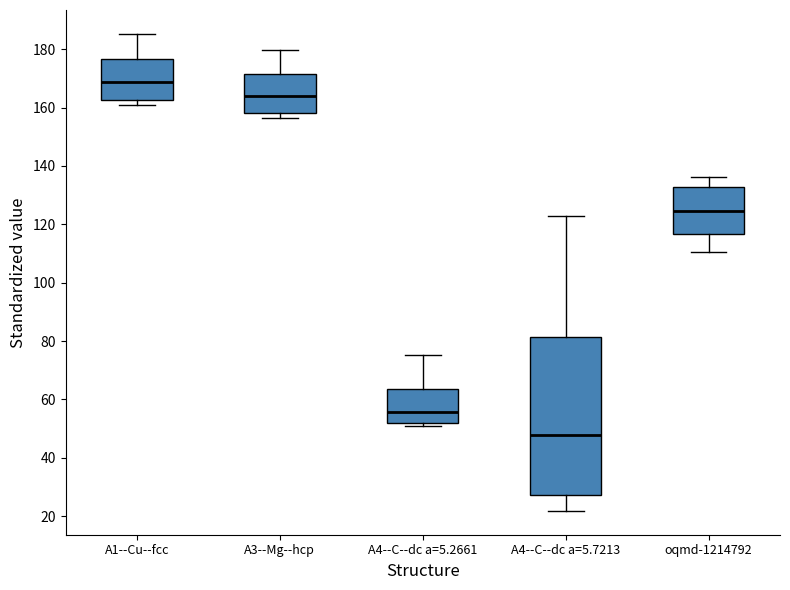

Reading left to right, transcribe this box plot: for each box, give where its median line is, the range the box spans, and where its two whiskers end, as read against the y-axis. The values are not printed on the chart, so give them approximately, as read against the axis.

A1--Cu--fcc: median 168, box 162 to 176, whiskers 160 to 186
A3--Mg--hcp: median 164, box 158 to 172, whiskers 156 to 180
A4--C--dc a=5.2661: median 56, box 52 to 64, whiskers 50 to 76
A4--C--dc a=5.7213: median 48, box 28 to 82, whiskers 22 to 122
oqmd-1214792: median 124, box 116 to 132, whiskers 110 to 136